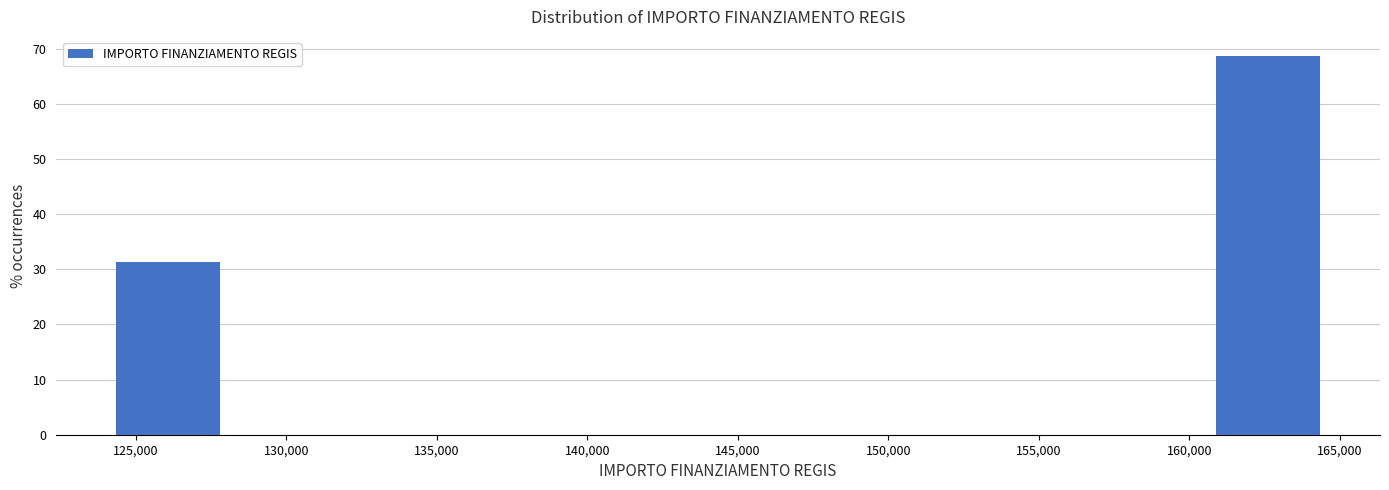

Reading left to right, transcribe this chart: for each bar, give the range it covers on the x-axis and its height. Neither the bar edges nor the heights are printed on the chart, so give them approximately, as read against the axes.

124000 to 128000: 31
128000 to 132000: 0
132000 to 136000: 0
136000 to 140500: 0
140500 to 144500: 0
144500 to 148500: 0
148500 to 152500: 0
152500 to 156500: 0
156500 to 160500: 0
160500 to 164500: 69